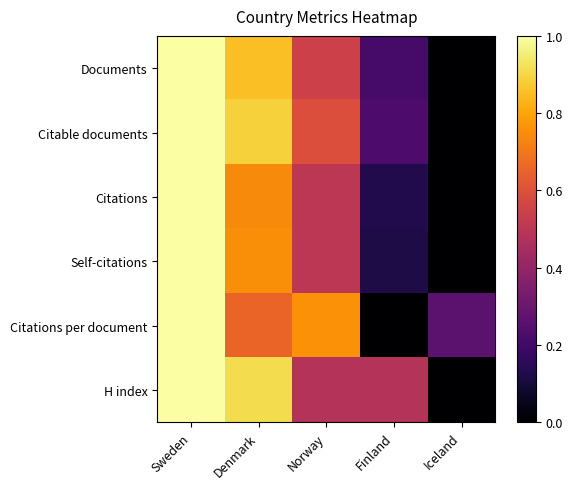

Reading left to right, what are all the values shown in this chart?

Documents: Sweden=1.0	Denmark=0.9	Norway=0.5	Finland=0.2	Iceland=0.0
Citable documents: Sweden=1.0	Denmark=0.9	Norway=0.6	Finland=0.2	Iceland=0.0
Citations: Sweden=1.0	Denmark=0.7	Norway=0.5	Finland=0.1	Iceland=0.0
Self-citations: Sweden=1.0	Denmark=0.8	Norway=0.5	Finland=0.1	Iceland=0.0
Citations per document: Sweden=1.0	Denmark=0.7	Norway=0.8	Finland=0.0	Iceland=0.3
H index: Sweden=1.0	Denmark=0.9	Norway=0.5	Finland=0.5	Iceland=0.0